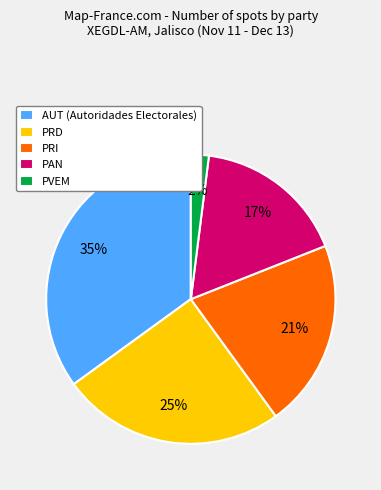

How many segments does this pie chart have?

5